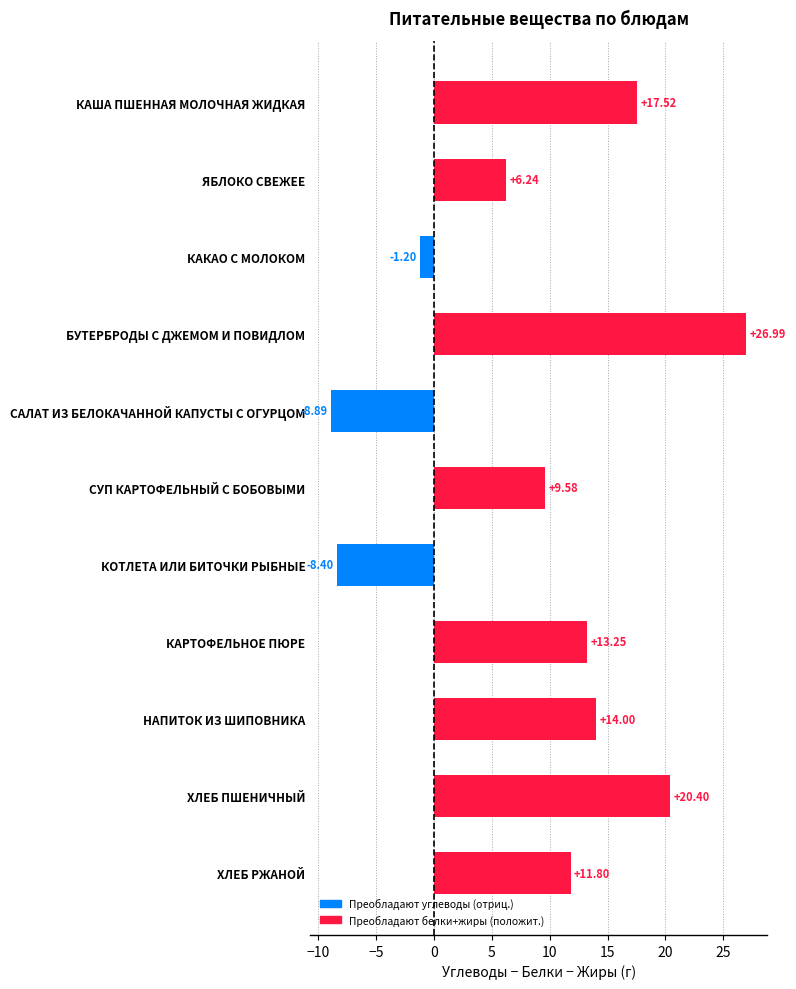

Between ХЛЕБ РЖАНОЙ and КОТЛЕТА ИЛИ БИТОЧКИ РЫБНЫЕ, which is larger?

ХЛЕБ РЖАНОЙ